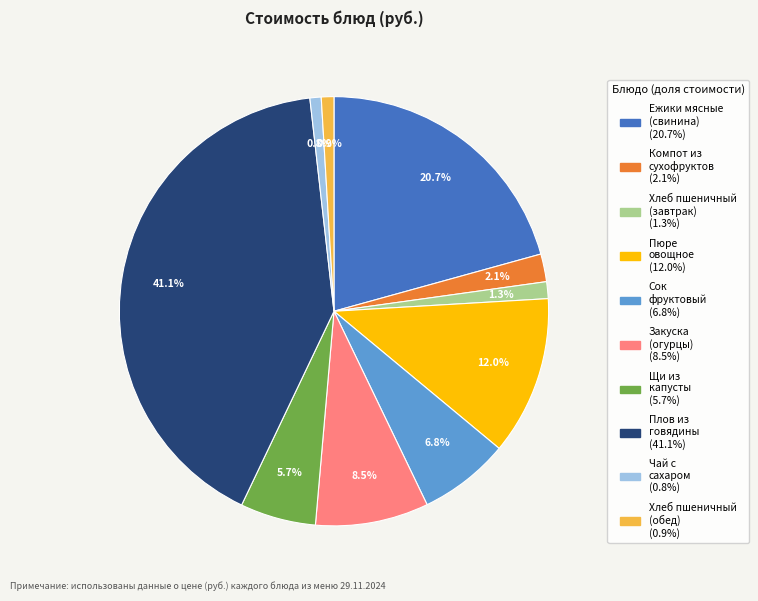

What is the largest slice in the pie chart?

Плов из говядины